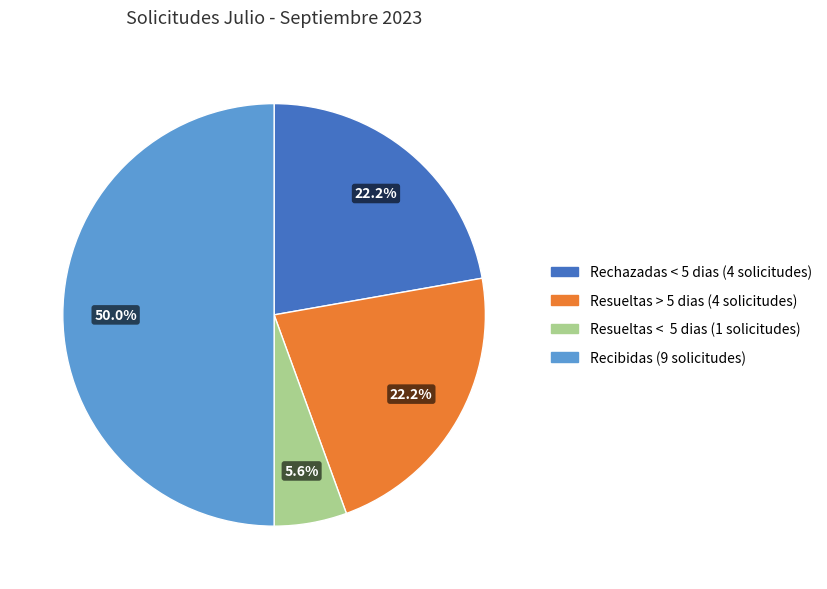

Does Resueltas > 5 dias represent more than half of the total?

No